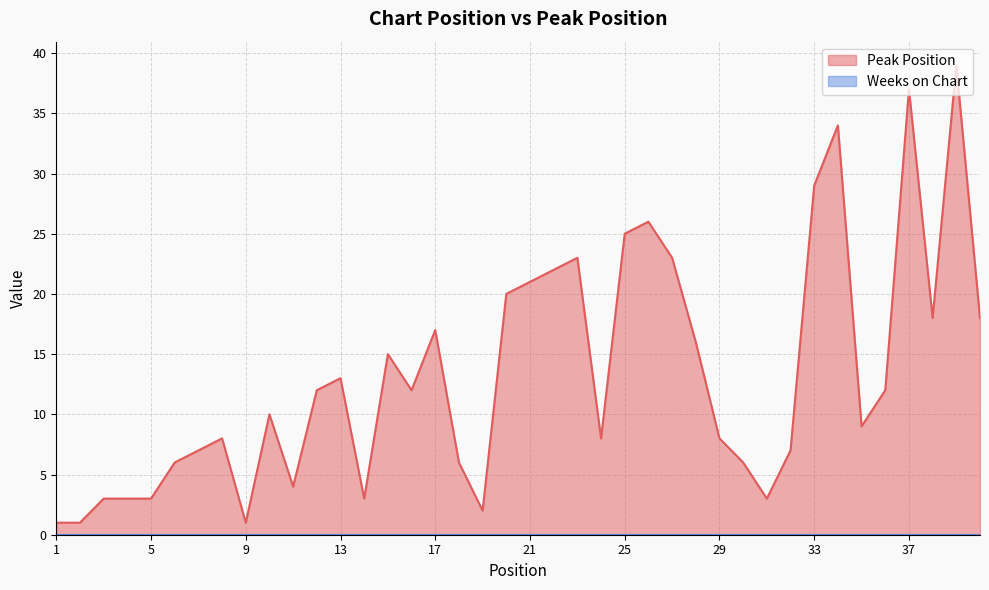

What is the change in value from 2 to 13?

+12